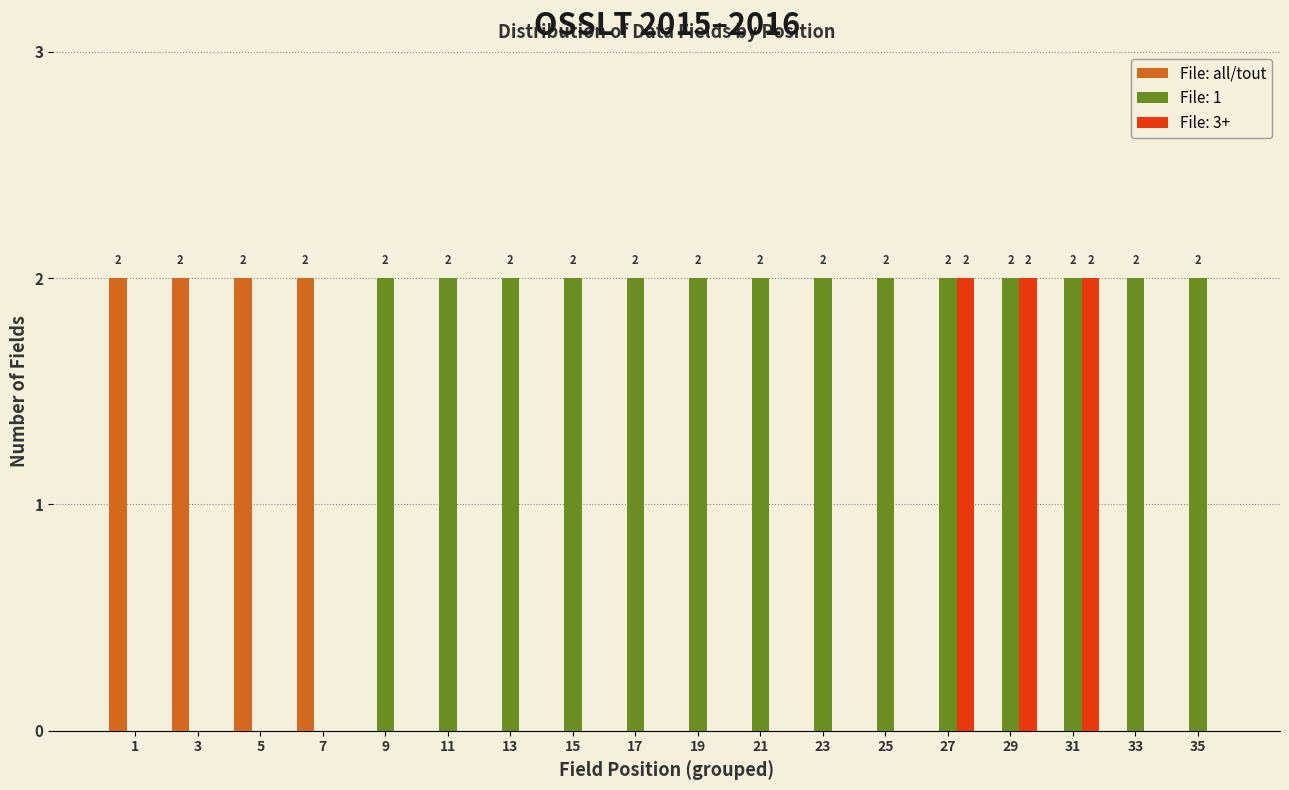

True or false: File: 3+ has a value of 0 at 35.

True